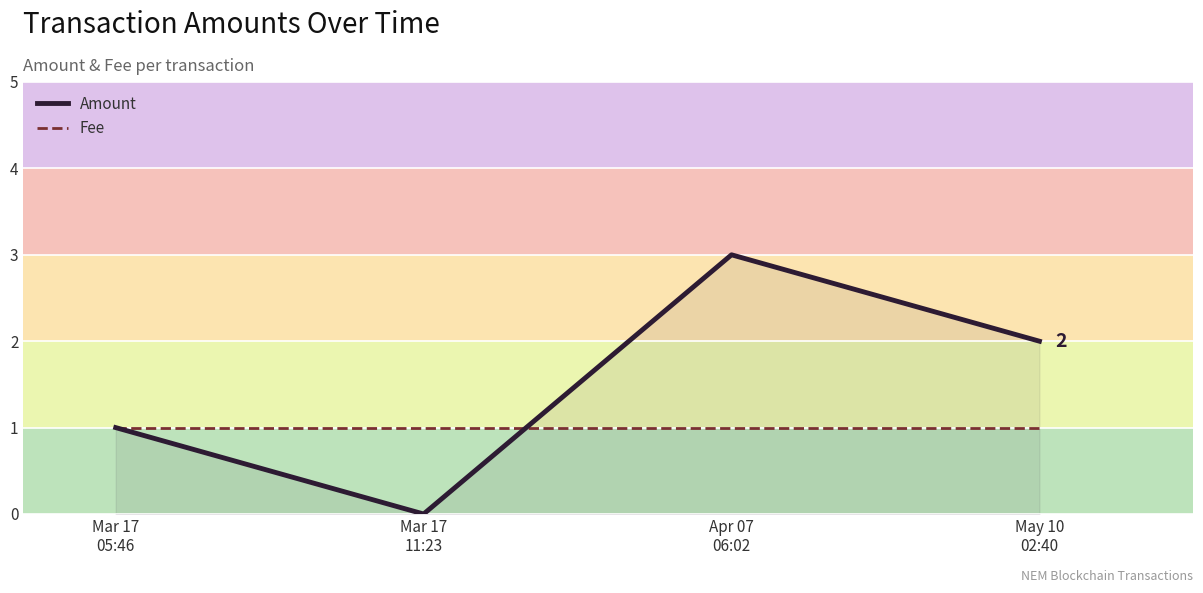

Which series has the largest range (max minus min)?

Amount